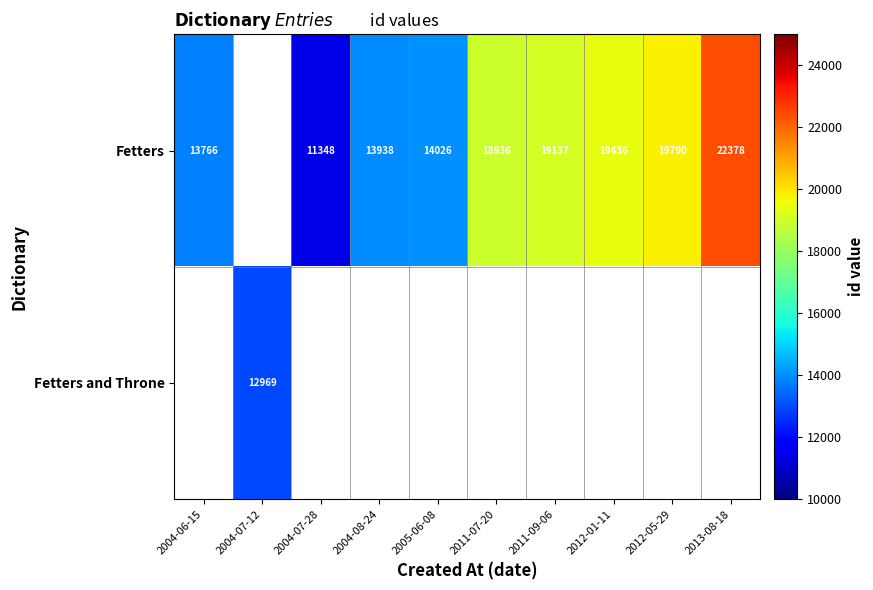

True or false: Fetters and Throne has a value of 3086 at 2004-07-12.

False